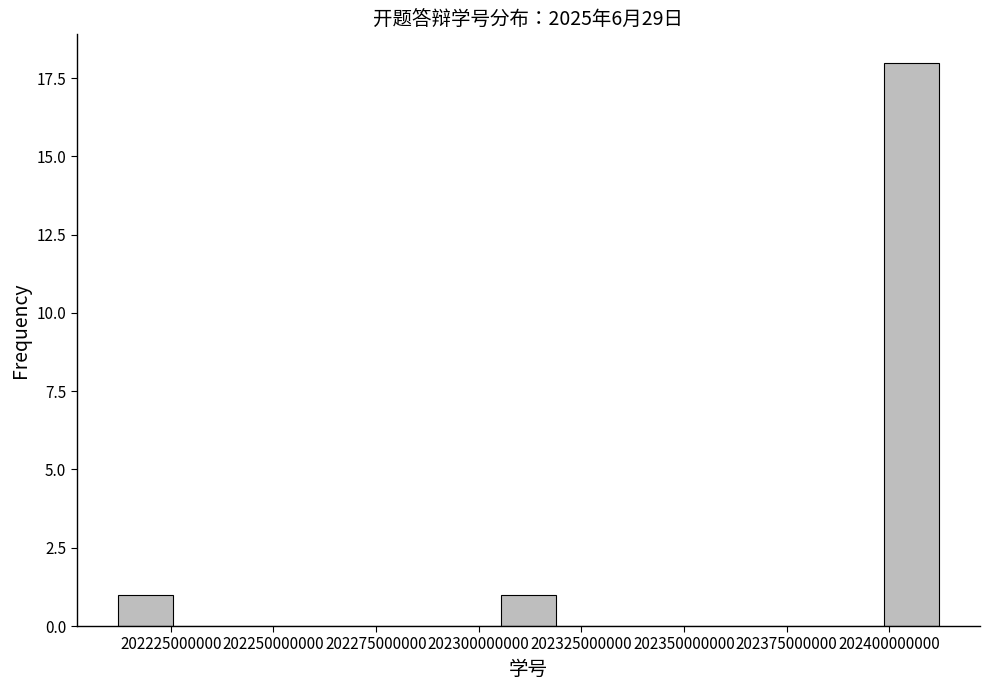

Around what value on the x-axis is the tallest bar? Give the approximate position of its centre, as read against the axis.

202405000000